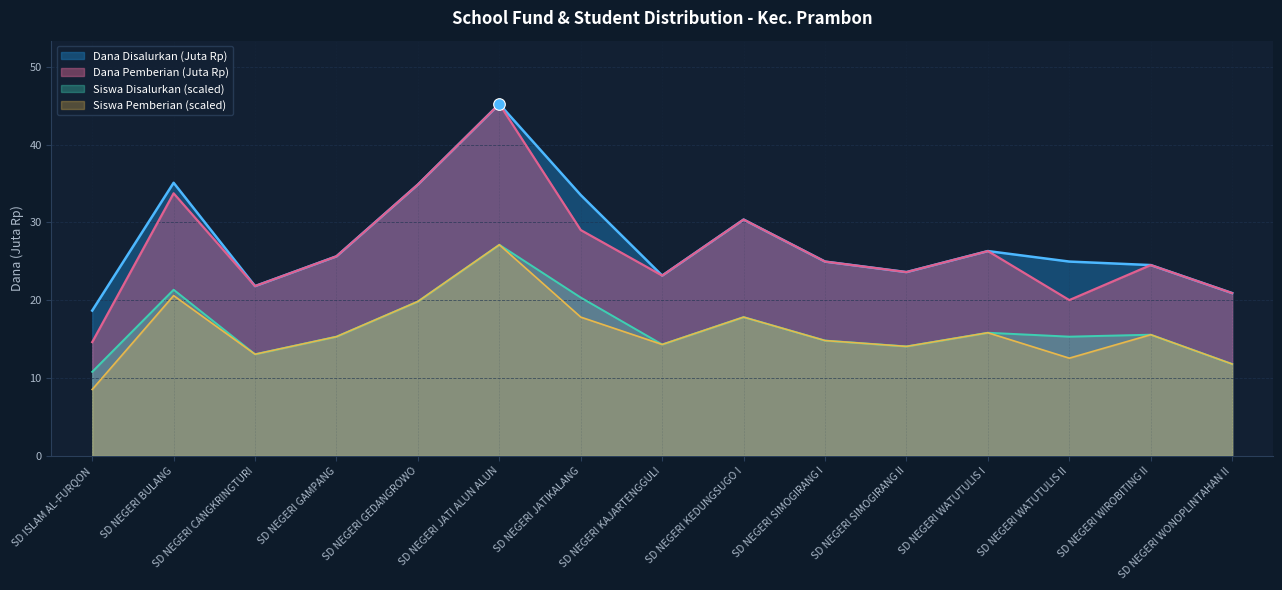

What is the total value across all series at SD NEGERI WIROBITING II?

80.2